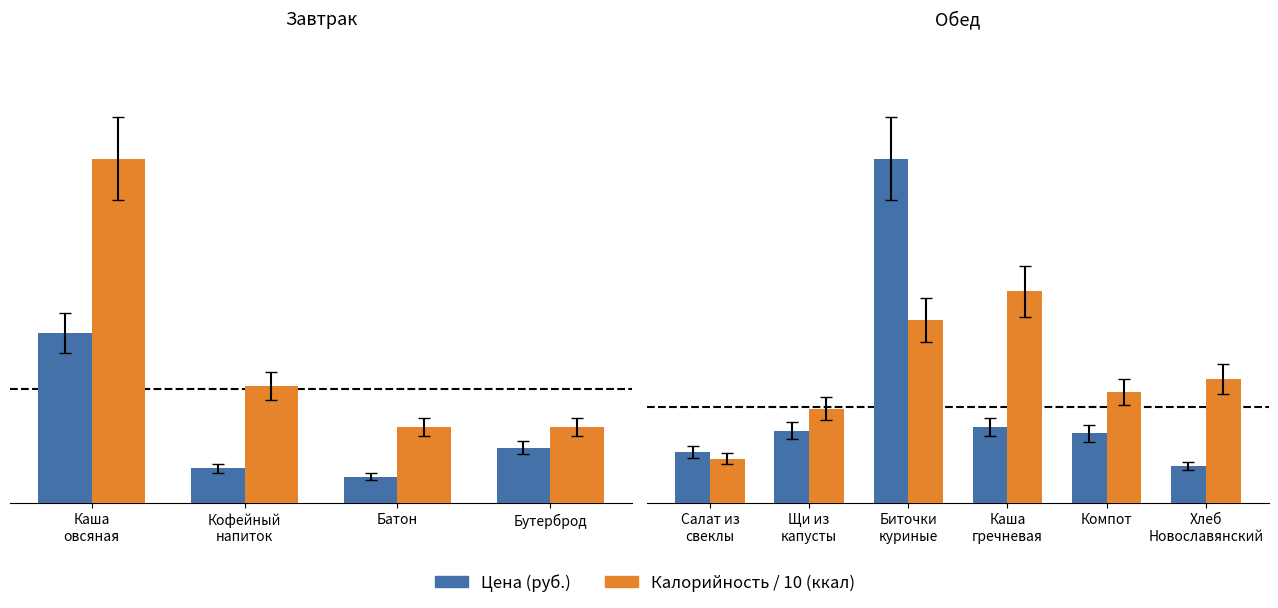

How many bars are there in each group?

2